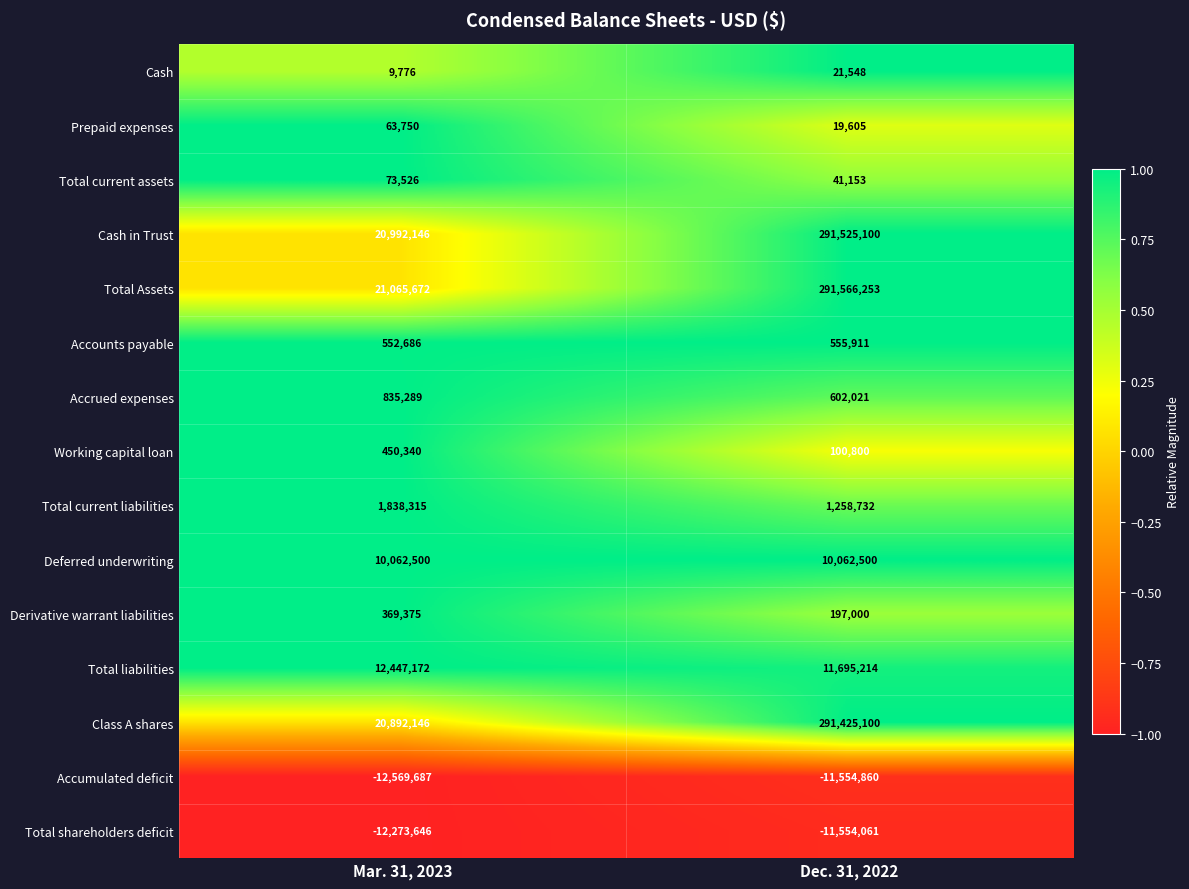

The Accrued expenses series shows 835289 at Mar. 31, 2023. True or false?

True